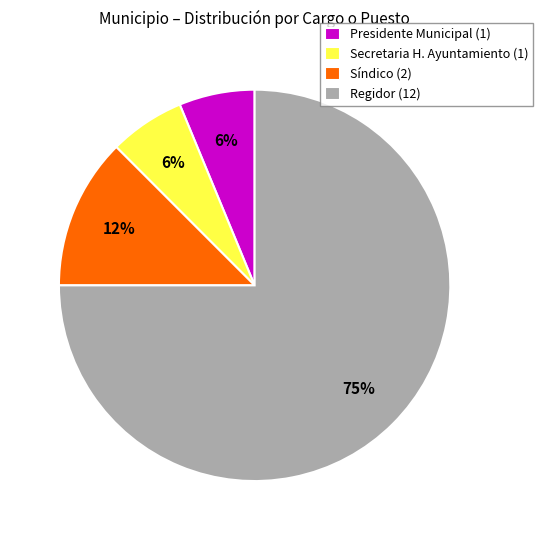

Which slice is the largest?

Regidor (12)